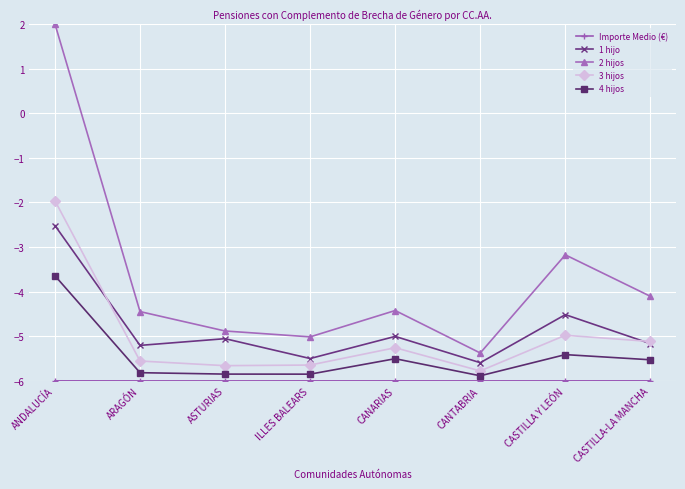

The value of 1 hijo at CANTABRIA is -5.6. True or false?

True